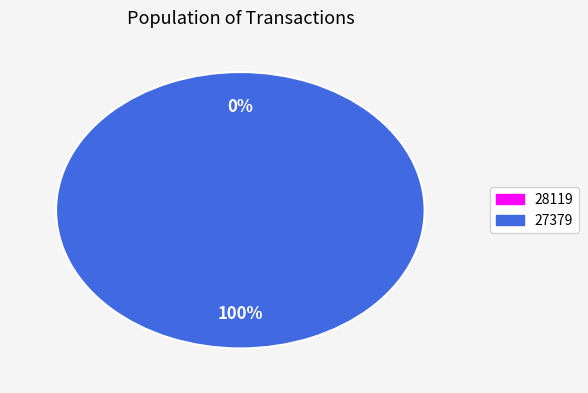

Is the sum of 27379 and 28119 greater than half?

Yes